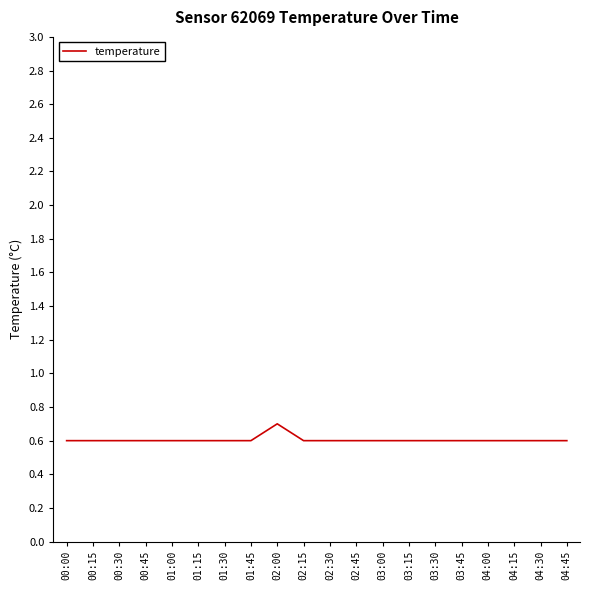

What is the minimum value shown in the chart?

0.6